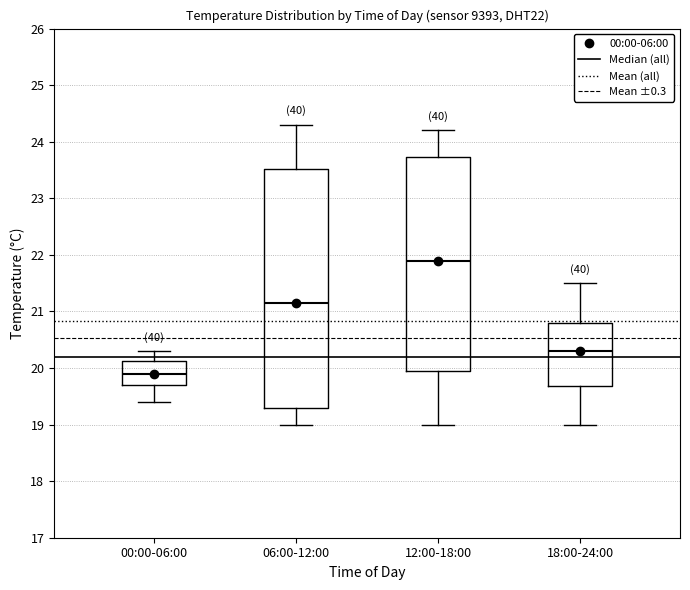

Comparing the boxes themselves (not the whiskers), which one is the tallest?

06:00-12:00